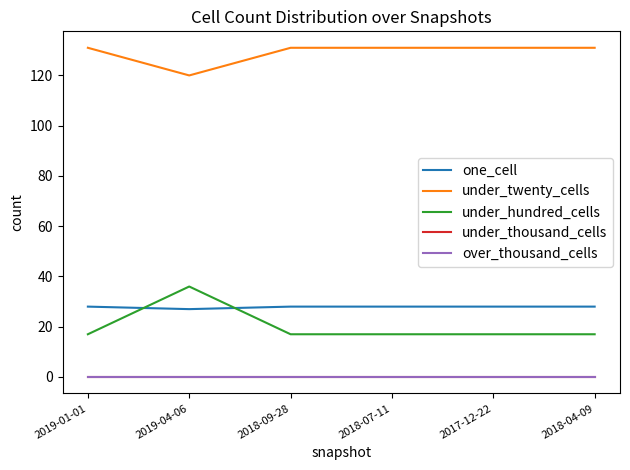

What is the difference between the second highest and minimum values in the under_twenty_cells series?

11